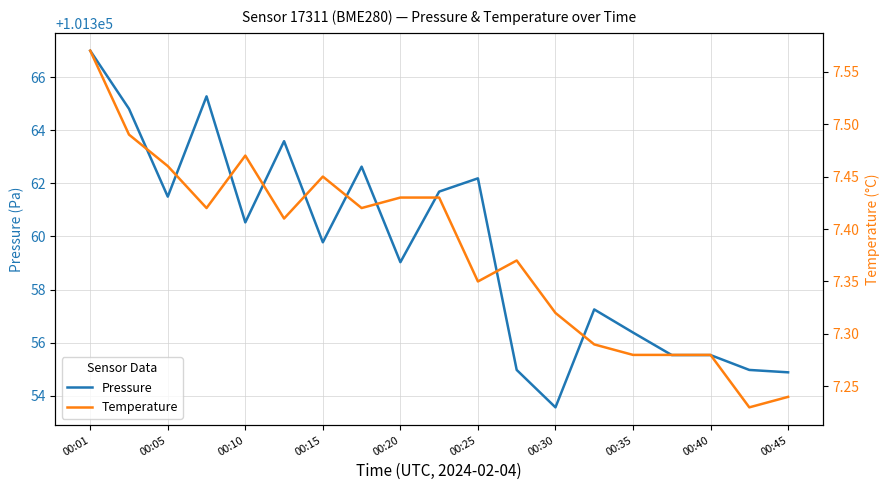

Which series has the largest range (max minus min)?

pressure